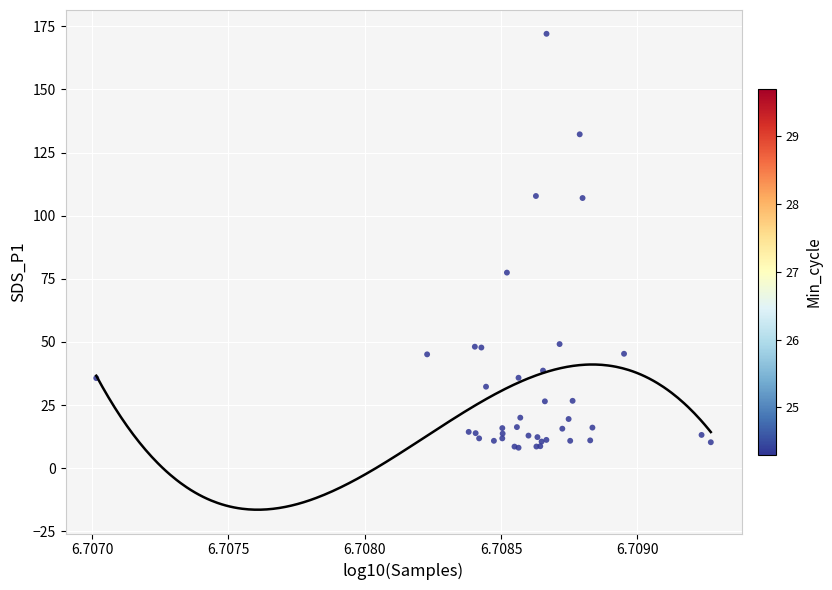

What Y value in the scatter plot is closest to 90?

77.5